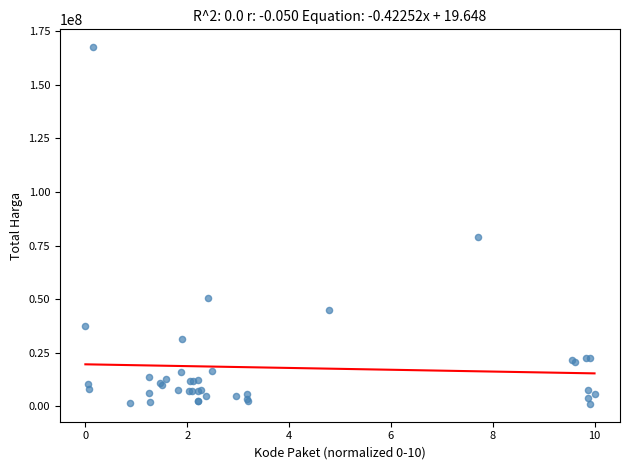

What Y value in the scatter plot is closest to 84350000?

78968400